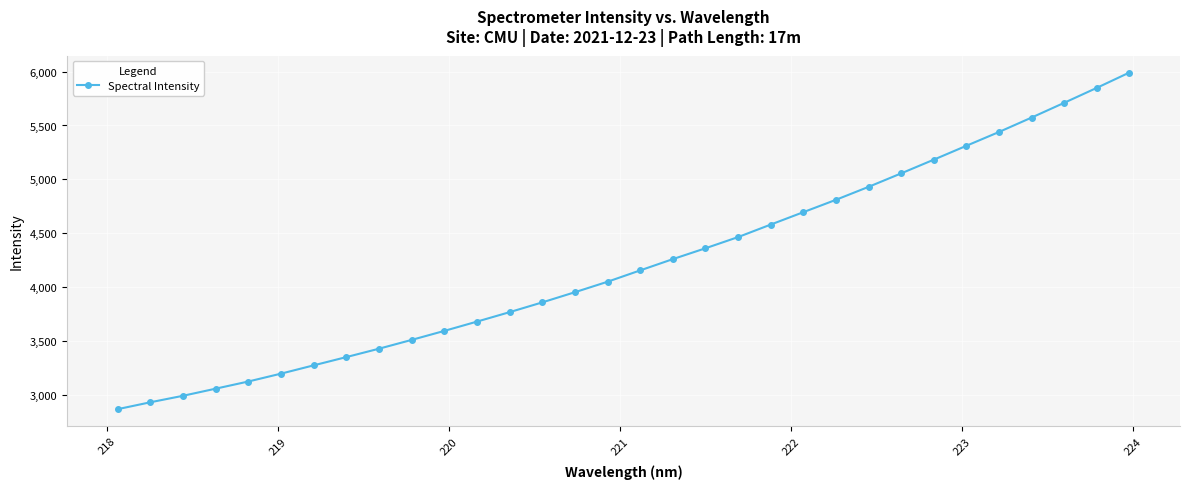

What is the difference between the maximum and minimum values?

3120.1